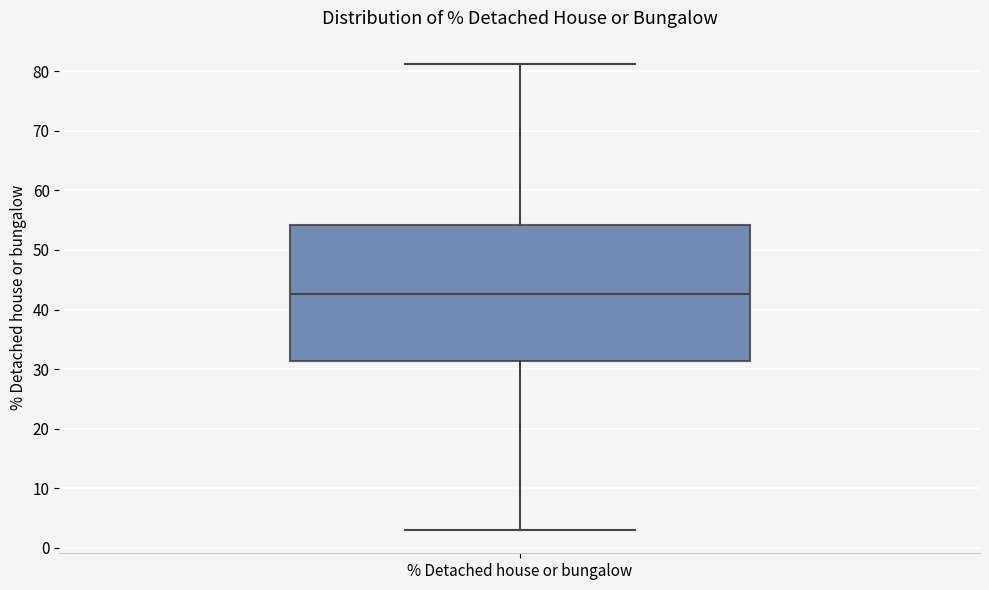

Transcribe this box plot: give where the median line is, the range the box spans, and where the two whiskers end, as read against the y-axis. The values are not printed on the chart, so give them approximately, as read against the axis.

median 43, box 31 to 54, whiskers 3 to 81